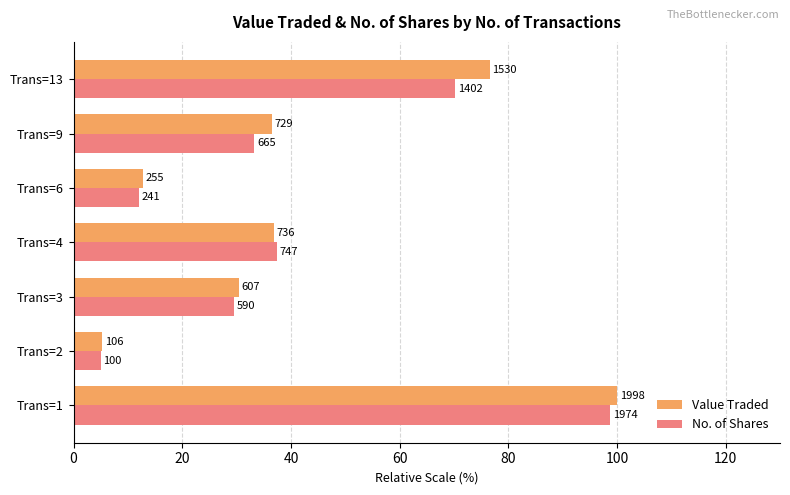

Which series has the largest range (max minus min)?

Value Traded